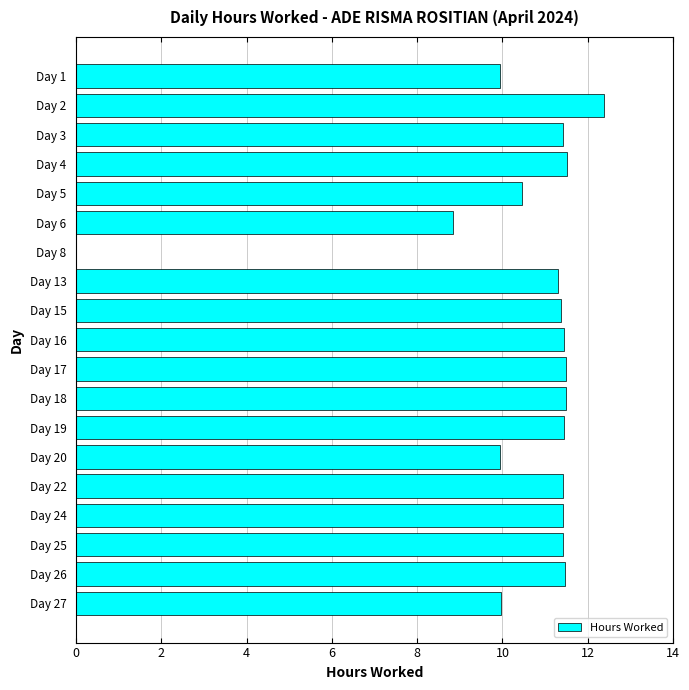

Count the number of values greater than 11.

13